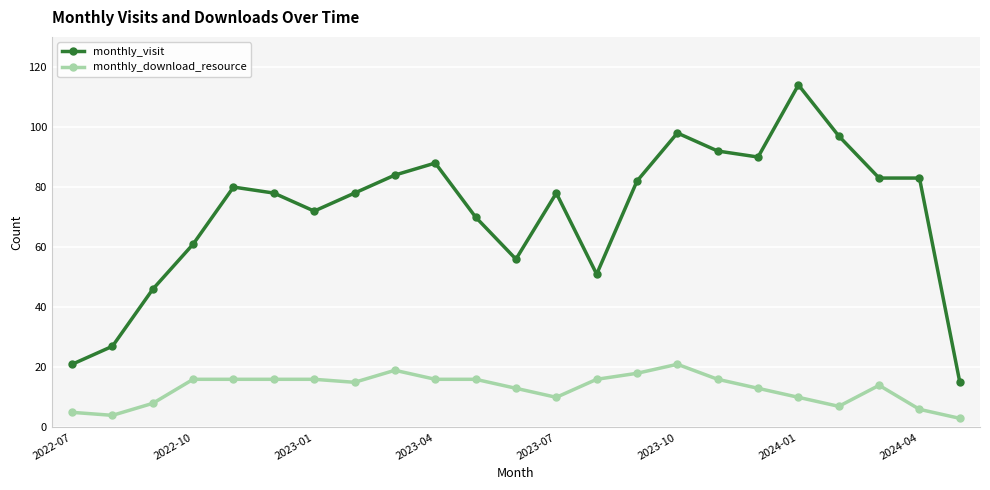

True or false: monthly_download_resource and monthly_visit intersect in this chart.

False